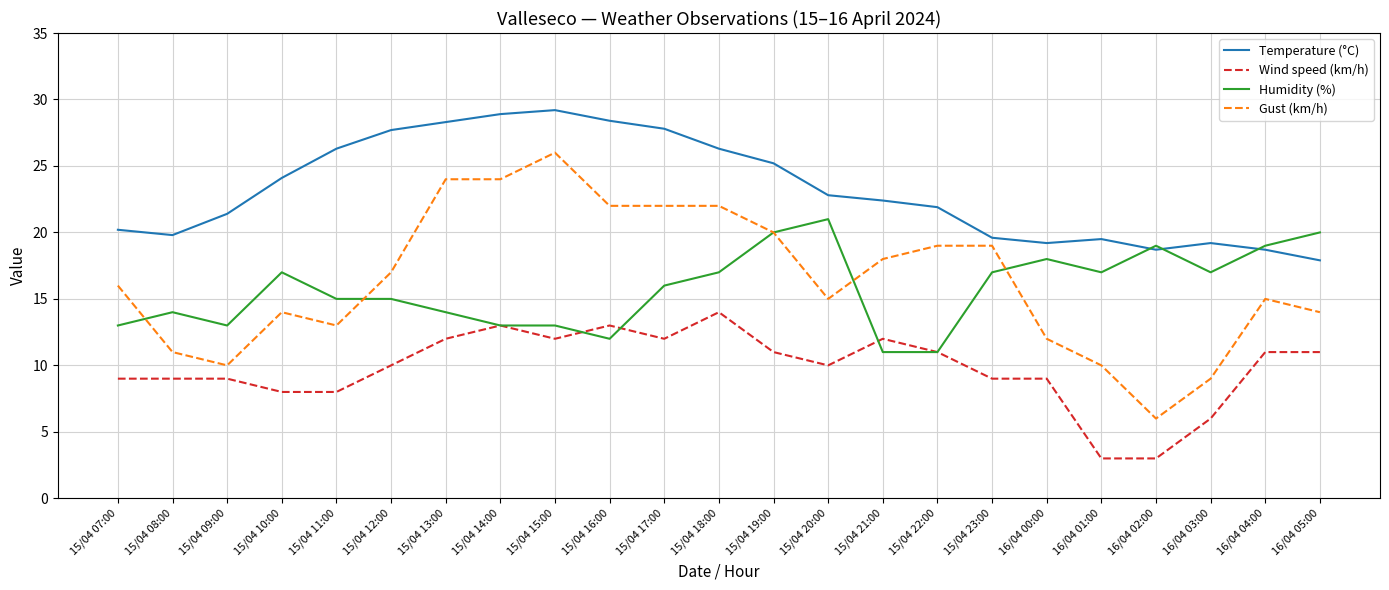

What is the sum of the Humidity (%) values at 15/04 14:00 and 15/04 16:00?

25.0